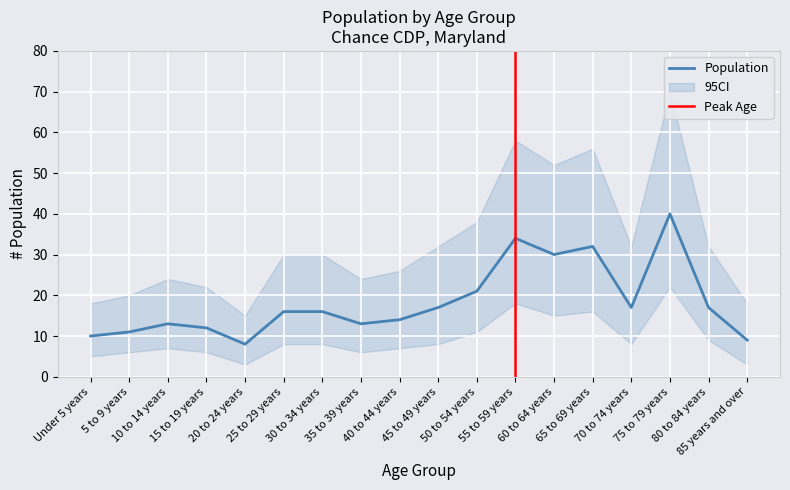

True or false: Total Number has a value of 17 at 60 to 64 years.

False